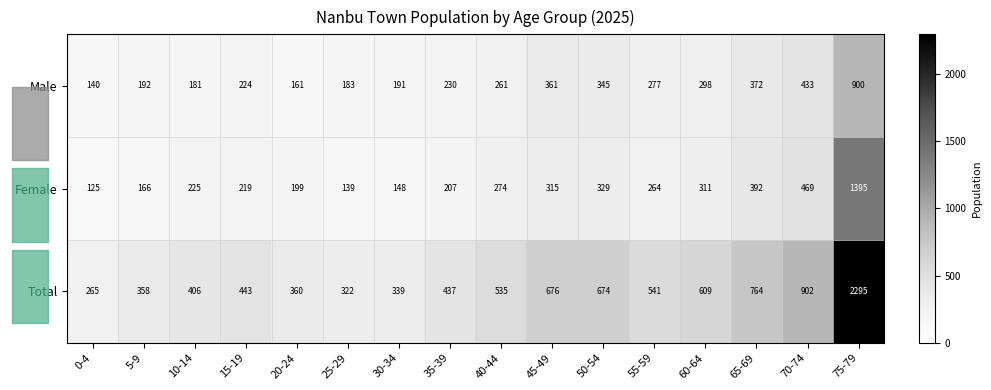

What is the spread (max minus min) of values at 0-4?

140